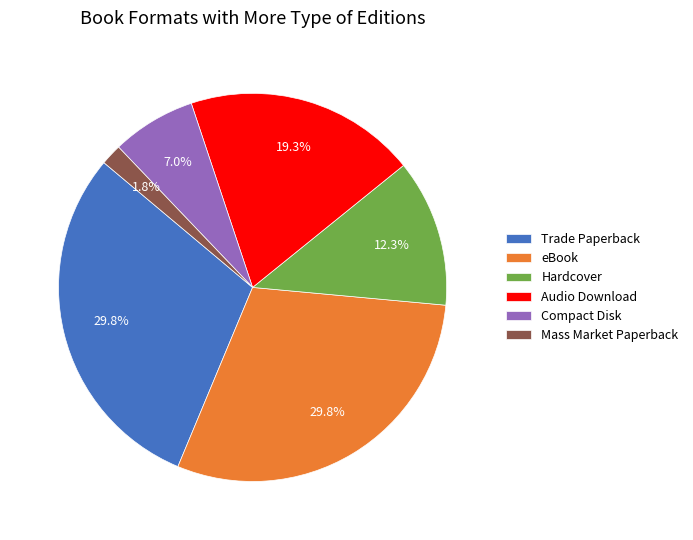

What percentage do Hardcover and Compact Disk together represent?

19.3%